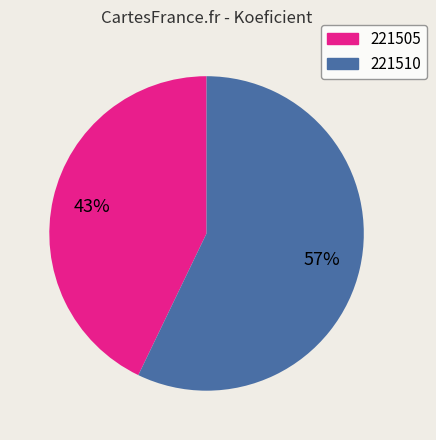

To the nearest percent, what portion does 221505 represent?

43%